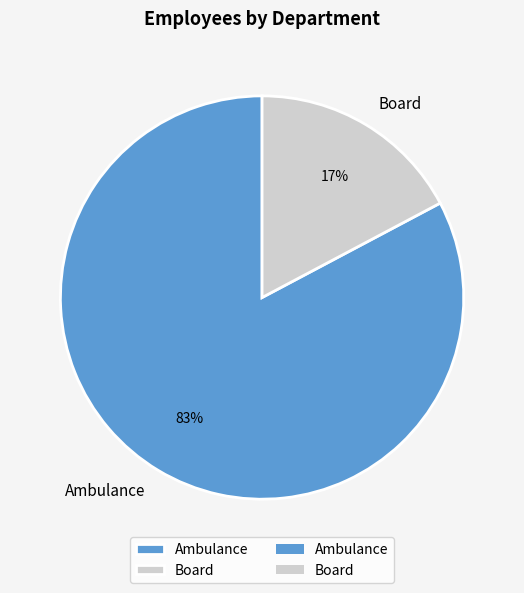

Rank the categories by value from highest to lowest.

Ambulance, Board